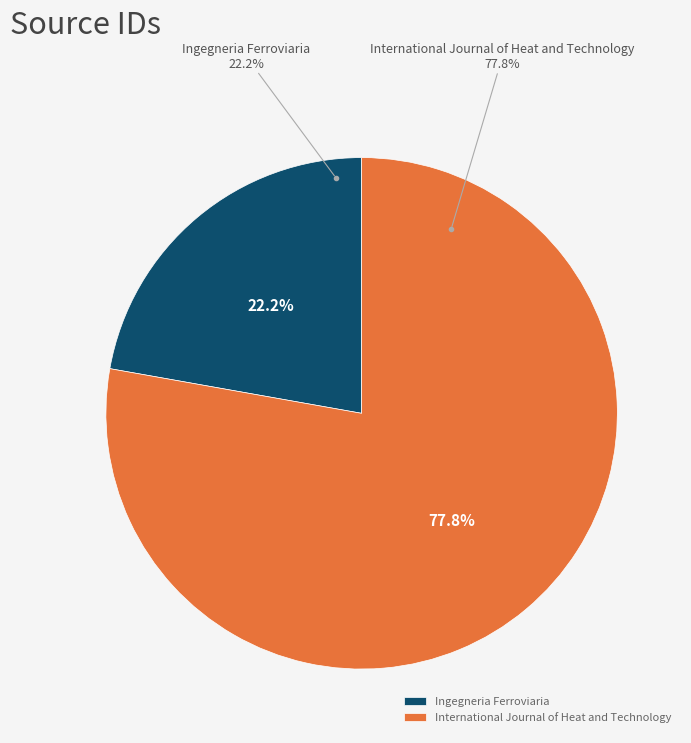

To the nearest percent, what percentage of the pie is International Journal of Heat and Technology?

78%